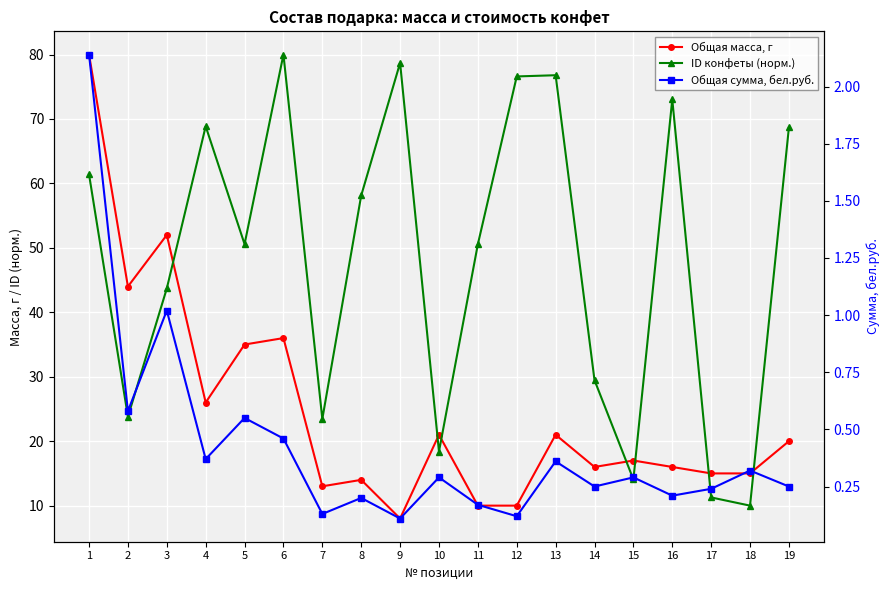

Reading right to left, list all the values displayed in this chart.

Общая масса, г: 20.0	15.0	15.0	16.0	17.0	16.0	21.0	10.0	10.0	21.0	8.0	14.0	13.0	36.0	35.0	26.0	52.0	44.0	80.0
ID конфеты (норм.): 68.7	10.0	11.3	73.0	14.1	29.5	76.8	76.6	50.6	18.4	78.7	58.1	23.5	80.0	50.6	68.9	43.7	23.8	61.4
Общая сумма, бел.руб.: 0.2	0.3	0.2	0.2	0.3	0.2	0.4	0.1	0.2	0.3	0.1	0.2	0.1	0.5	0.6	0.4	1.0	0.6	2.1